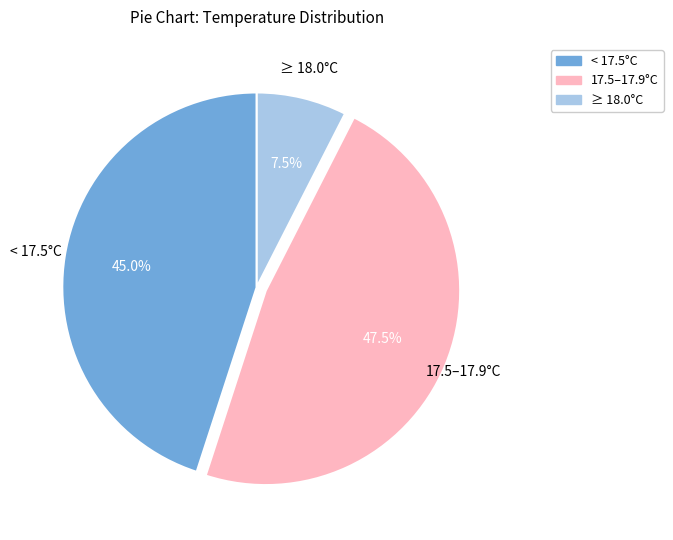

Does any single category account for the majority?

No